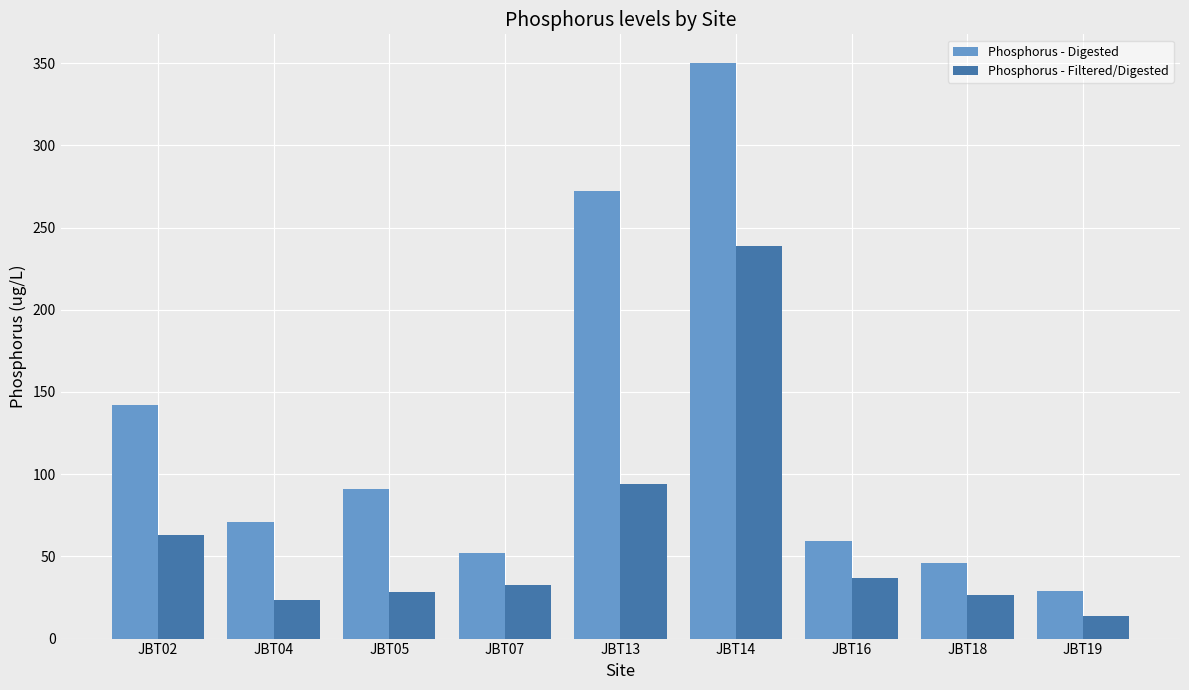

At how many categories does at least one series exceed 332?

1